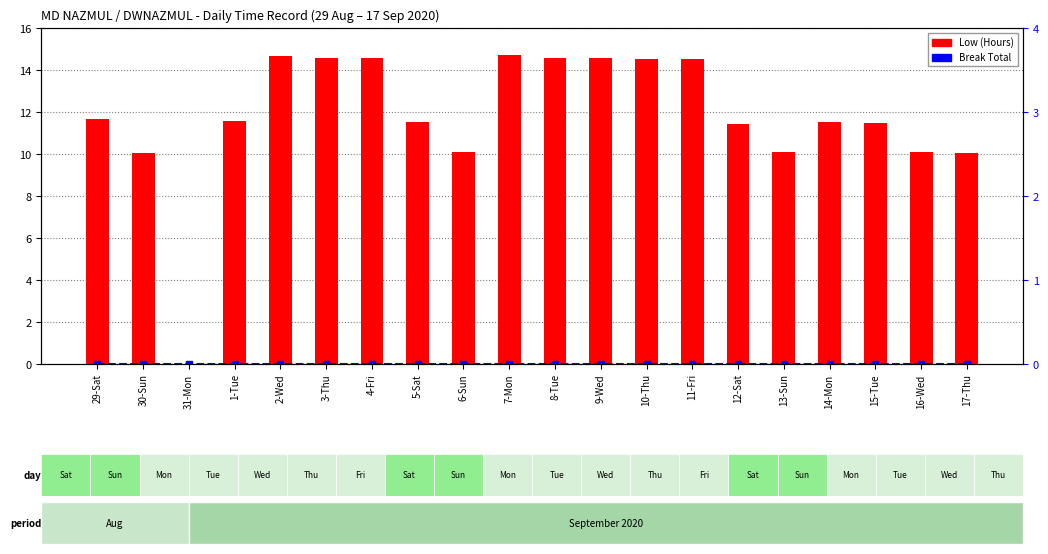

At how many categories does at least one series exceed 3?

19